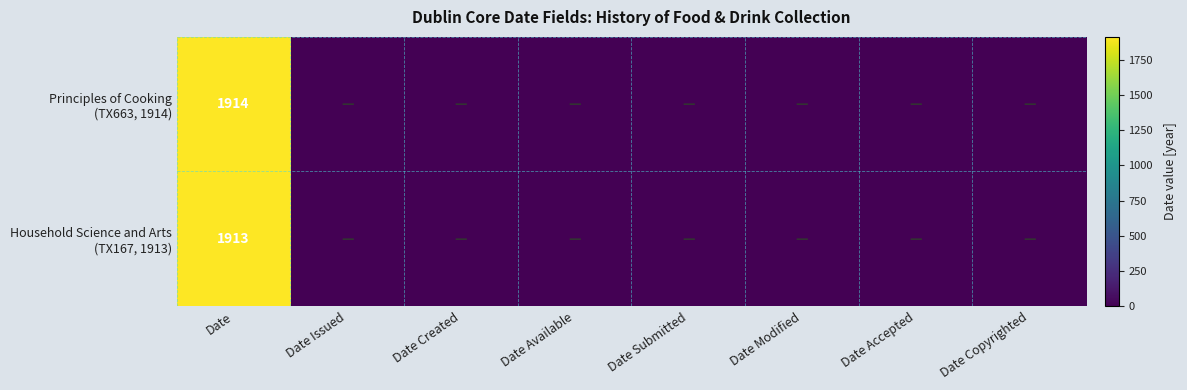

Is the value of Principles of Cooking (TX663, 1914) at Date Modified greater than the value of Household Science and Arts (TX167, 1913) at Date Submitted?

No